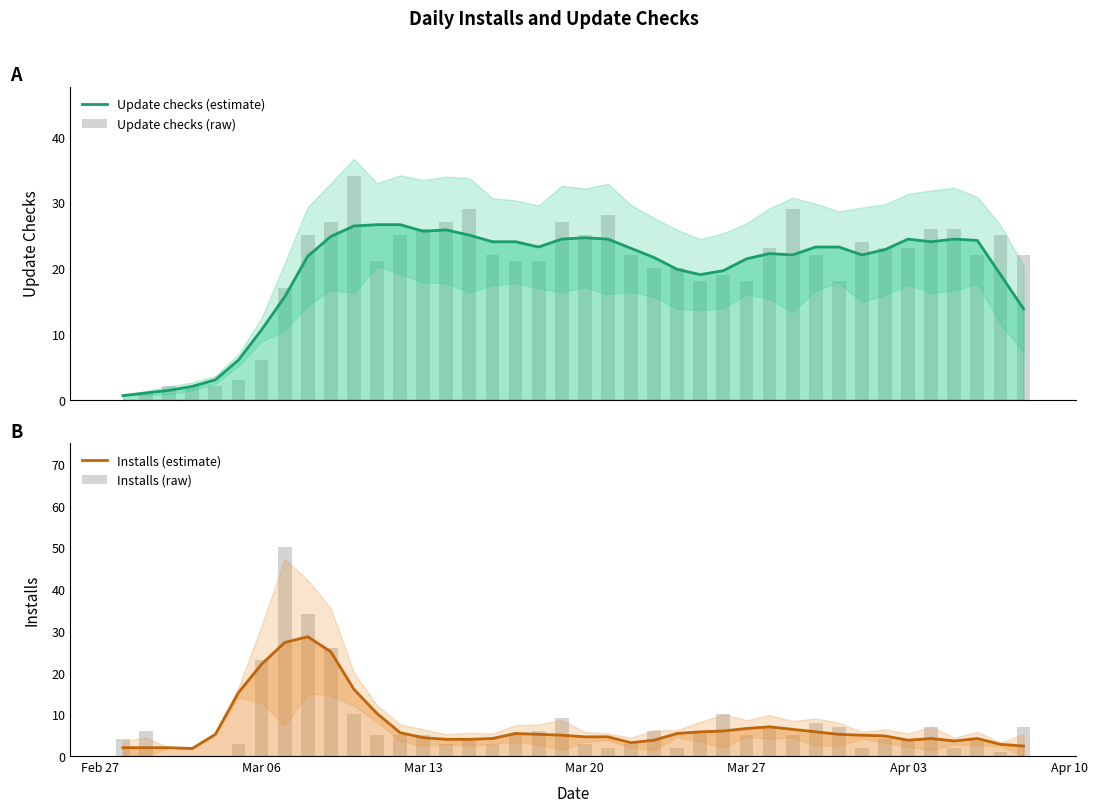

Rank the series by their maximum value, from lowest to highest.

Update checks (estimate), Installs (estimate), Update checks (raw), Installs (raw)